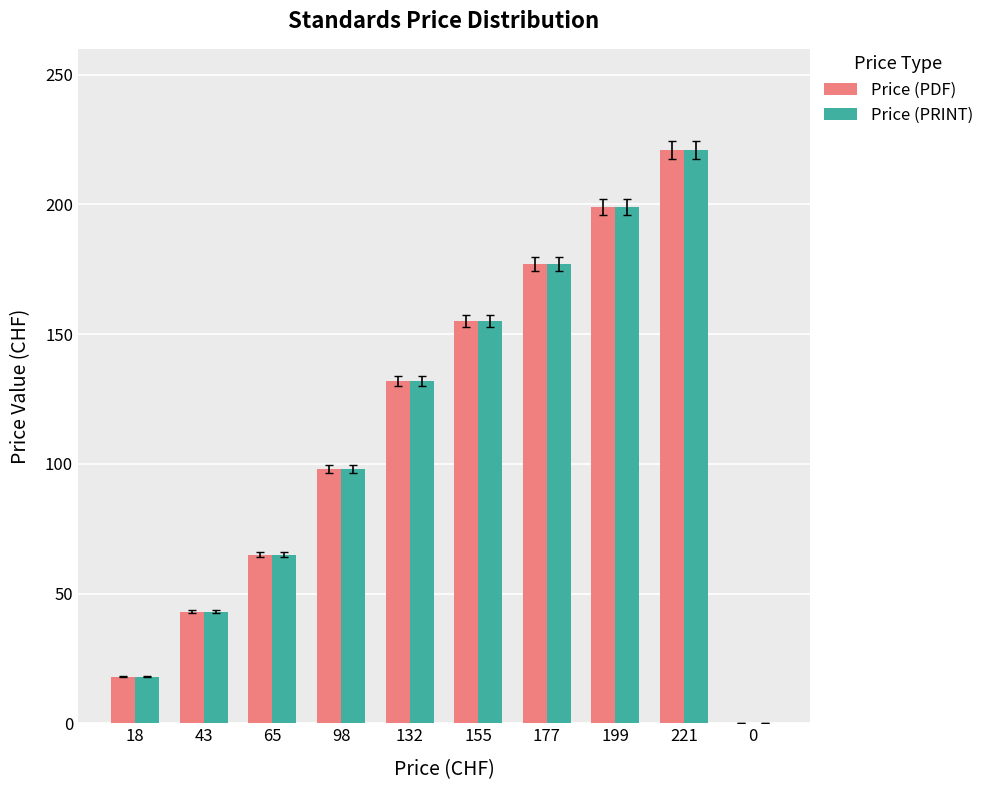

At which label does Price (PRINT) reach its peak?

221